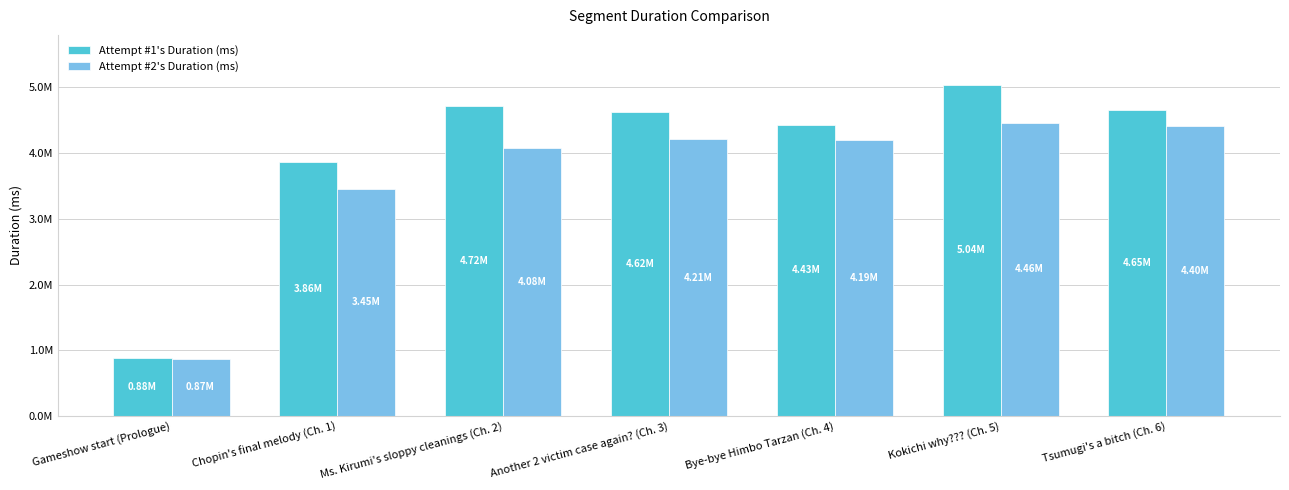

At which category is the sum across all series the highest?

Kokichi why??? (Ch. 5)